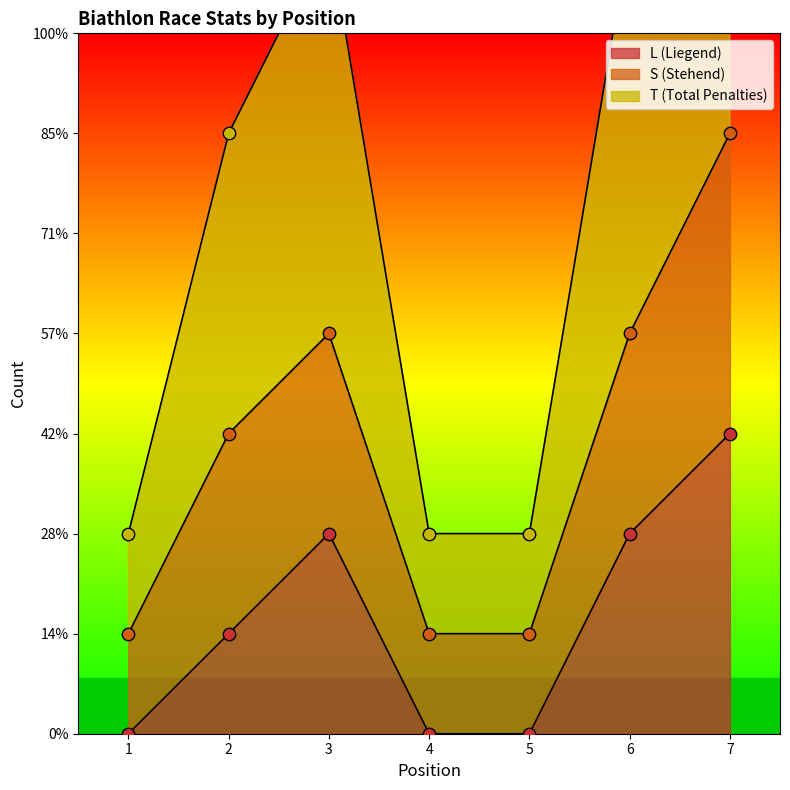

At which category is the sum across all series the highest?

7